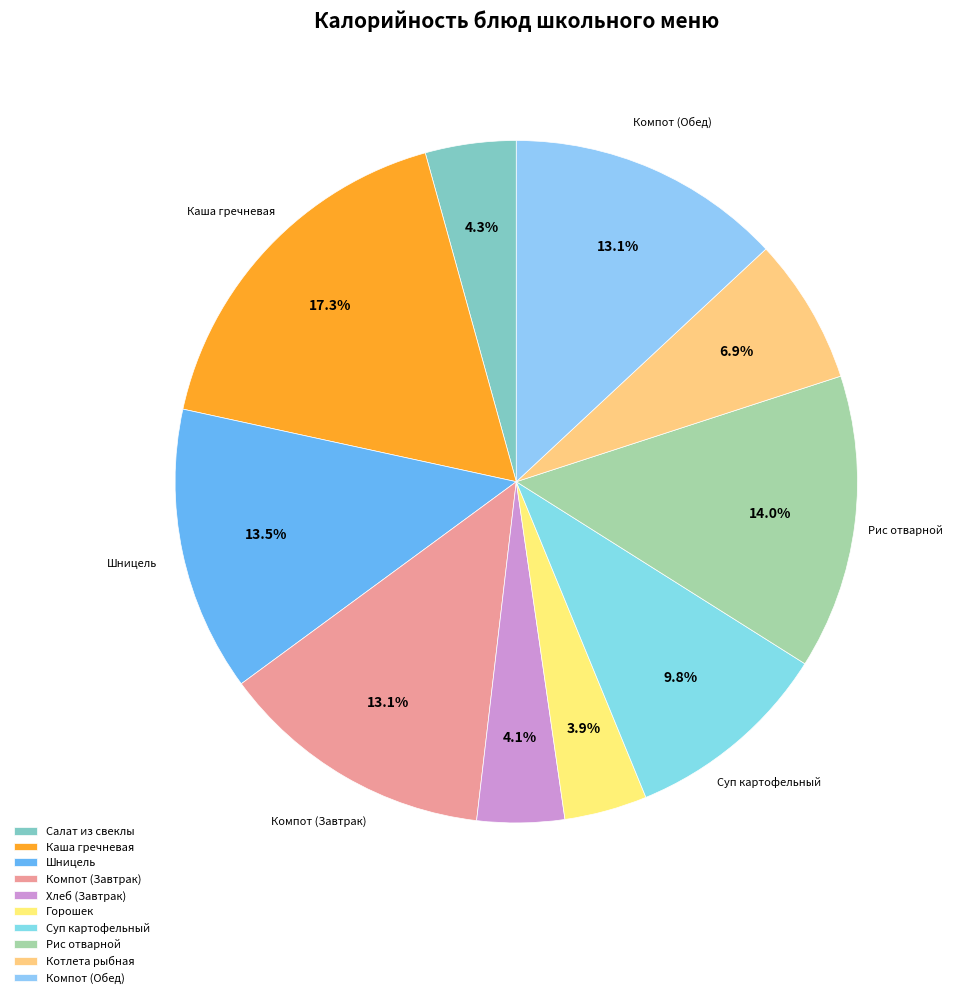

How many segments does this pie chart have?

10